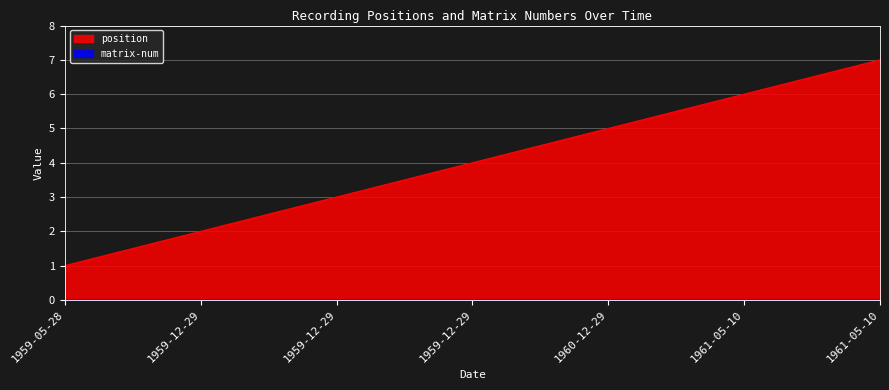

At which label is the value closest to 4?

1959-12-29